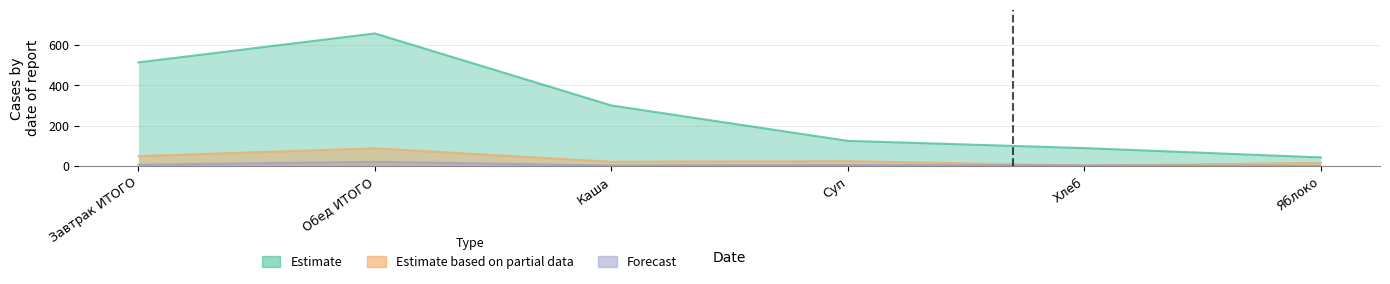

At which category is the sum across all series the highest?

Обед ИТОГО